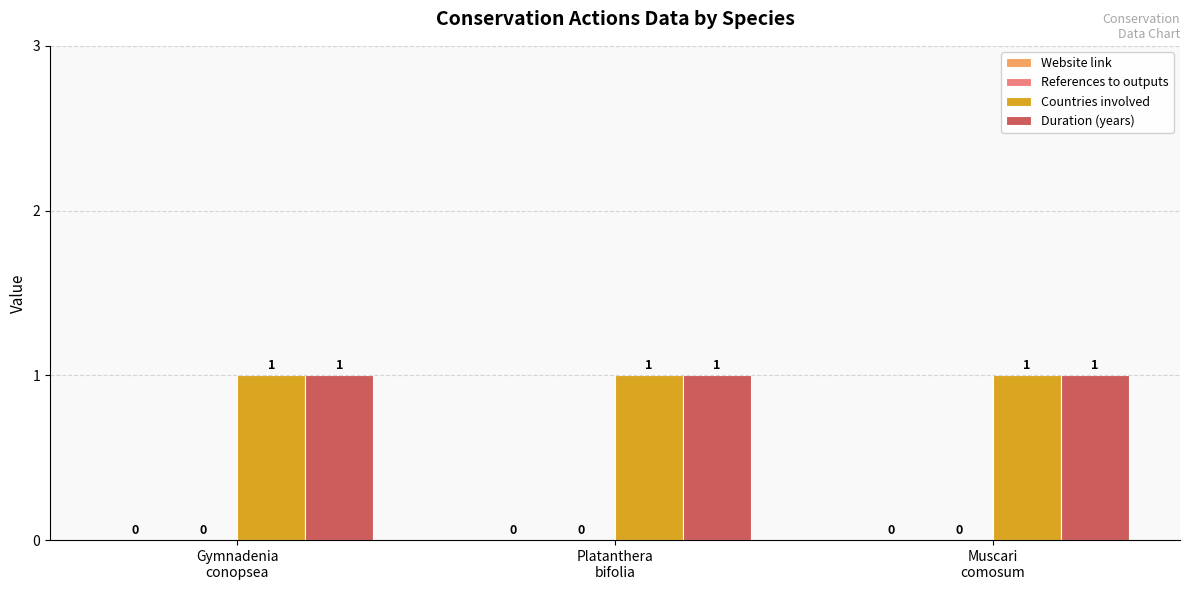

What is the difference between the highest and lowest values at Platanthera
bifolia?

1